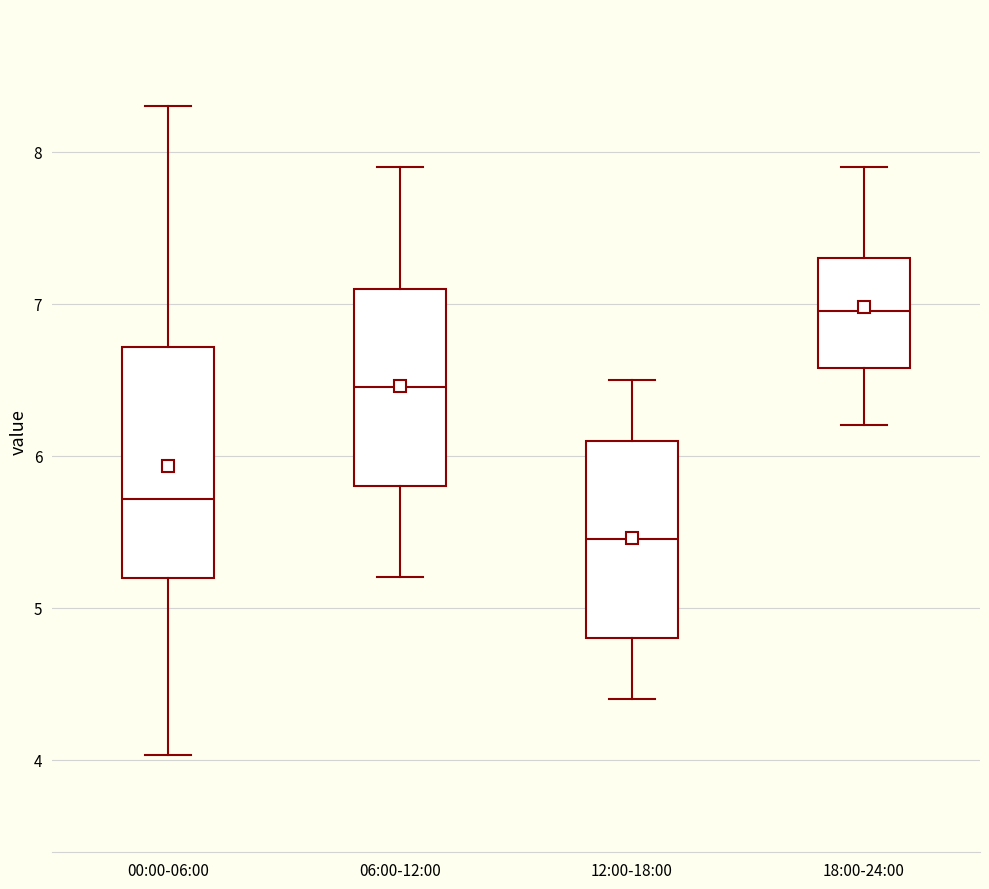

Which box has the highest median line?

18:00-24:00